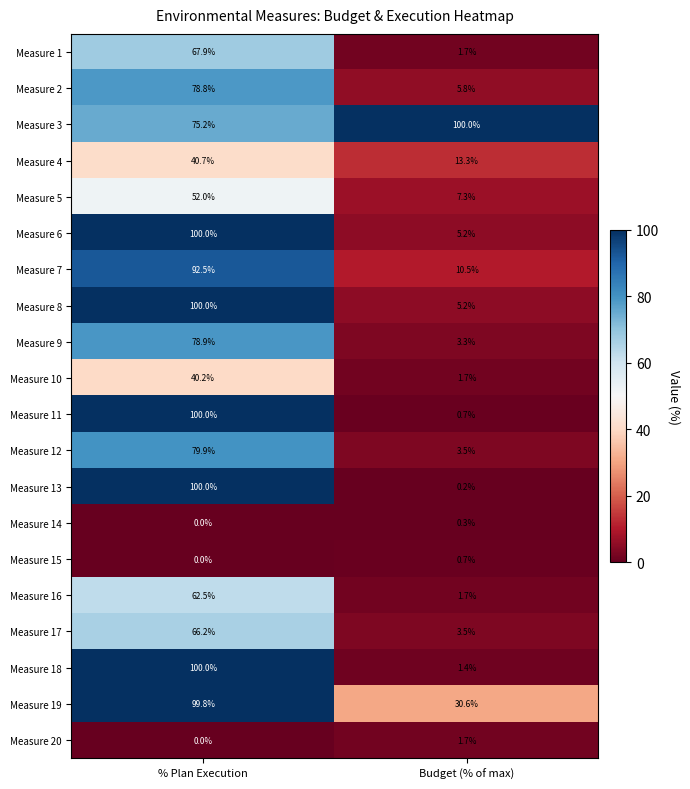

What is the total value across all series at Budget (% of max)?

198.3